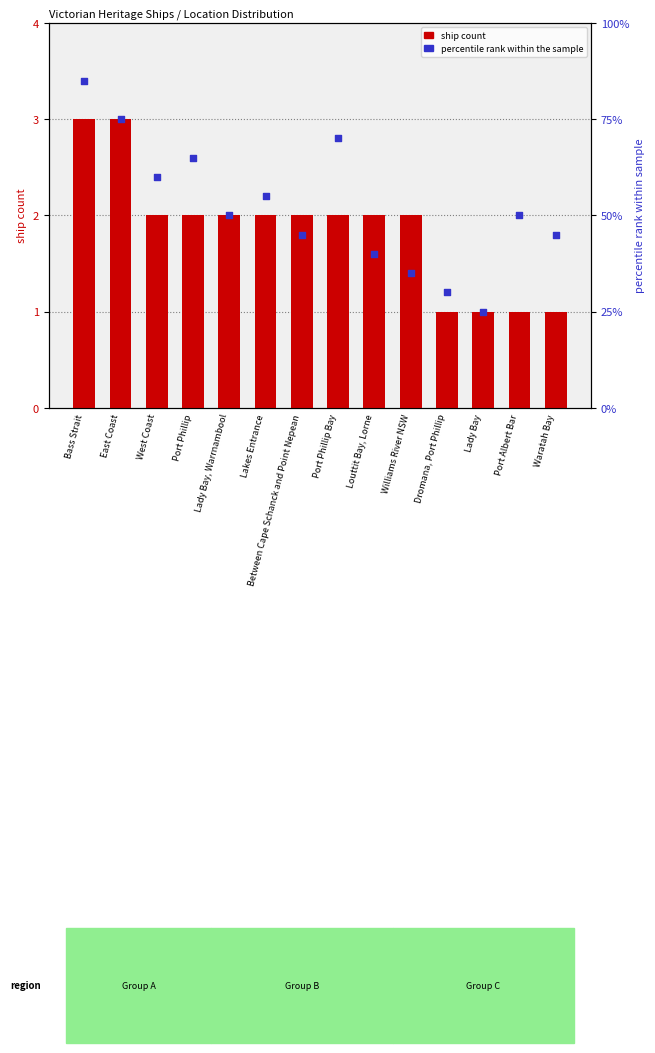

What are all the series names shown in the legend?

ship count, percentile rank within the sample